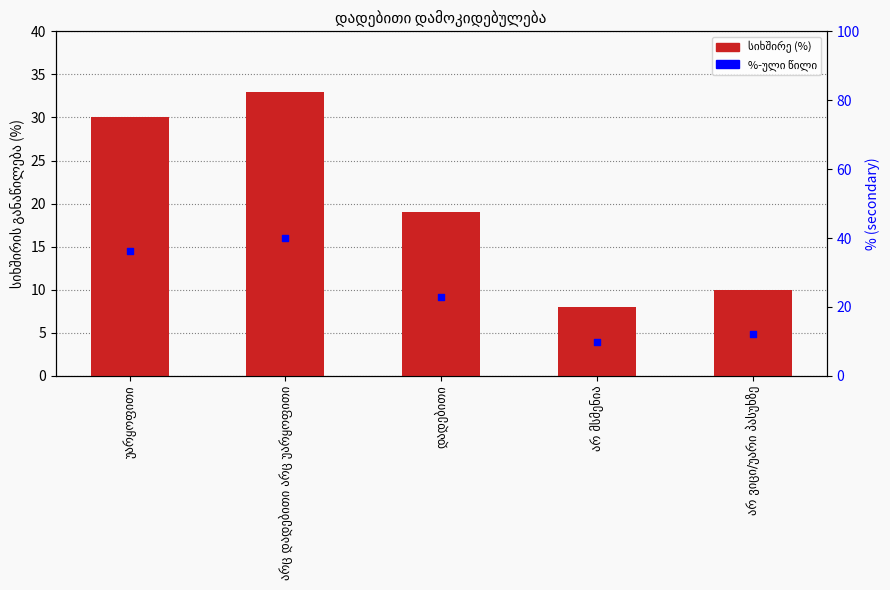

Which series reaches the minimum Y coordinate?

სიხშირე (%)